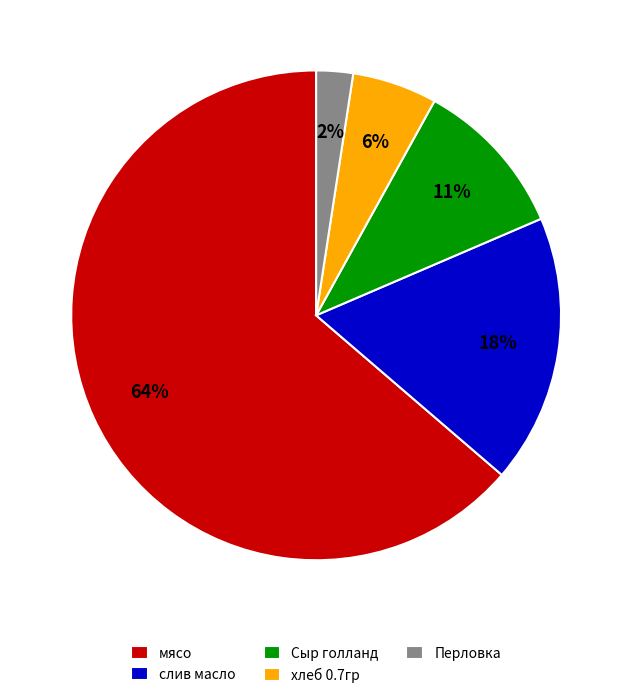

Do слив масло and Перловка together represent more than half of the pie?

No